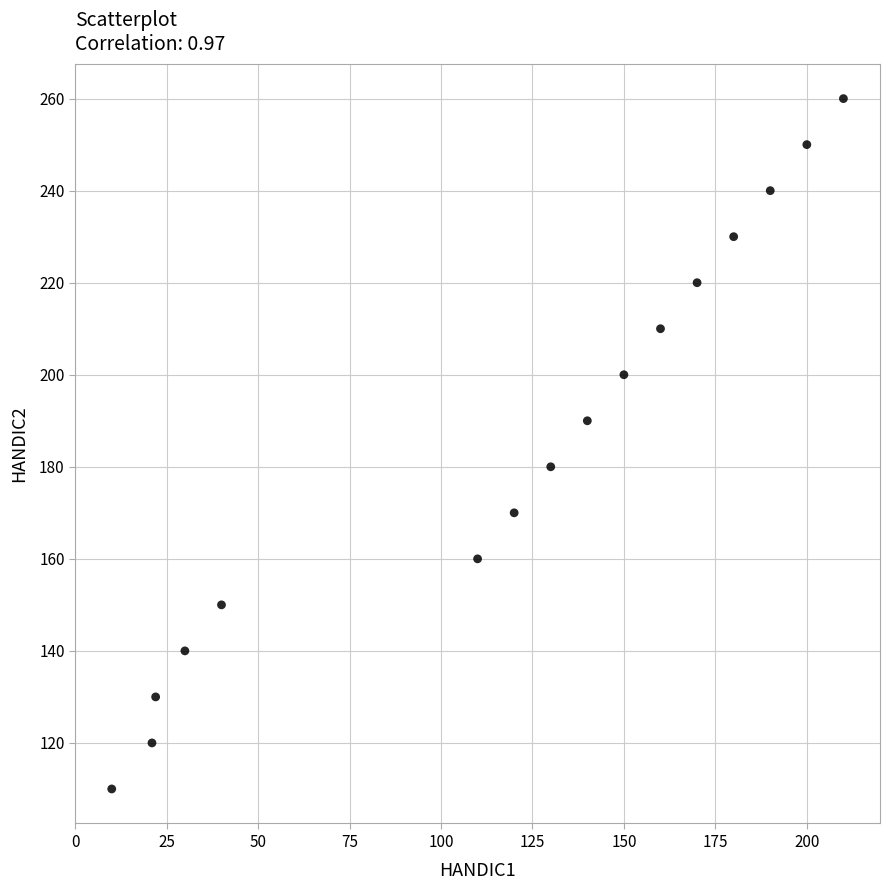

What is the range of Y values (max minus min)?

150